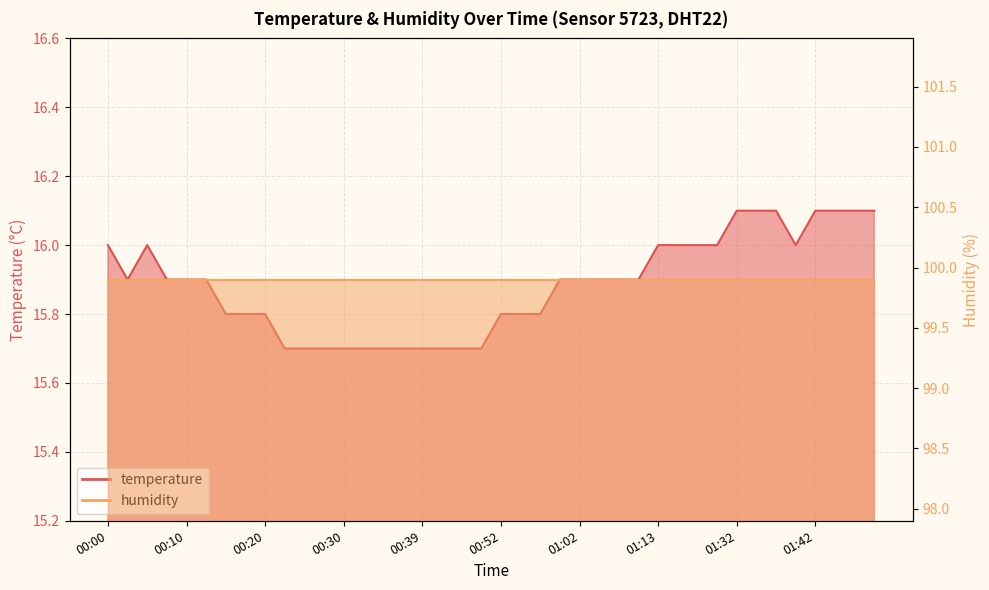

What is the maximum value shown in the chart?

16.1